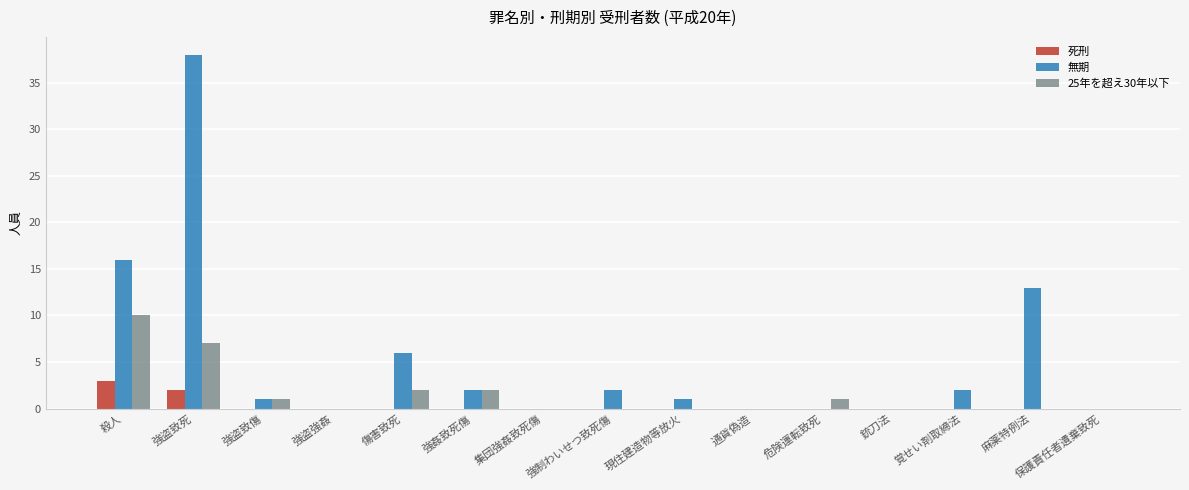

How many categories are shown in the chart?

15